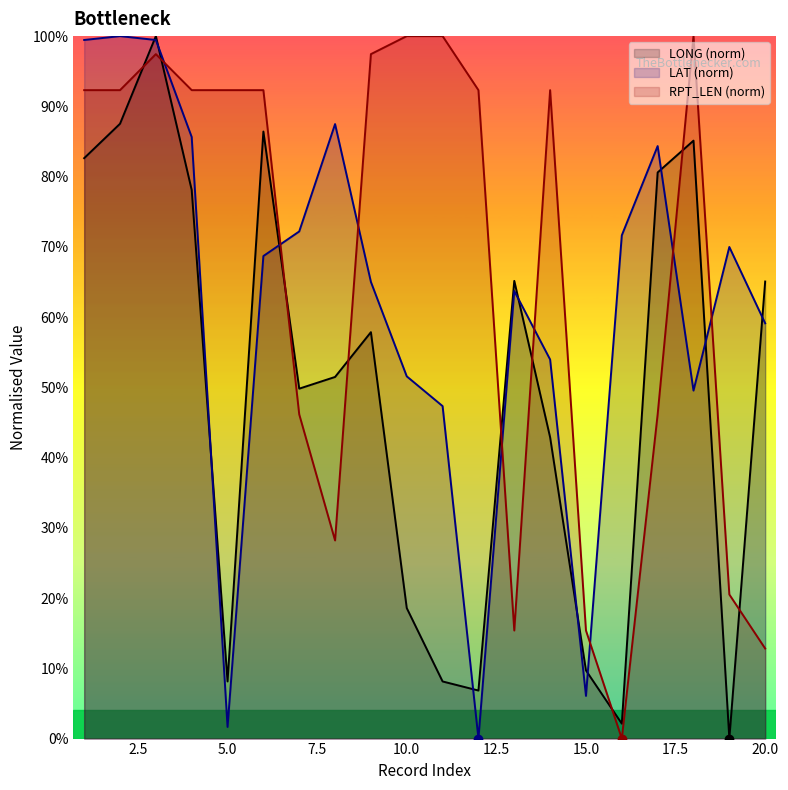

How many categories are shown in the chart?

20